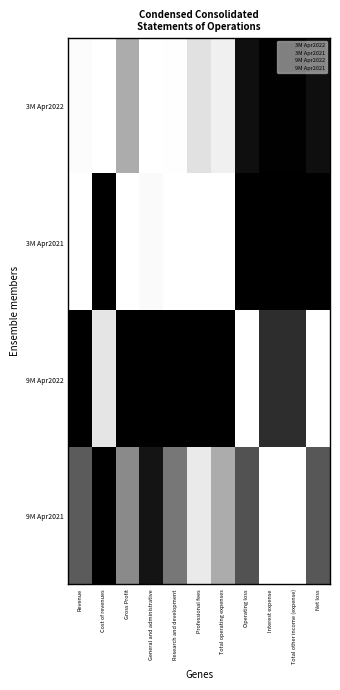

What is the difference between the highest and lowest values at Research and development?

1.0